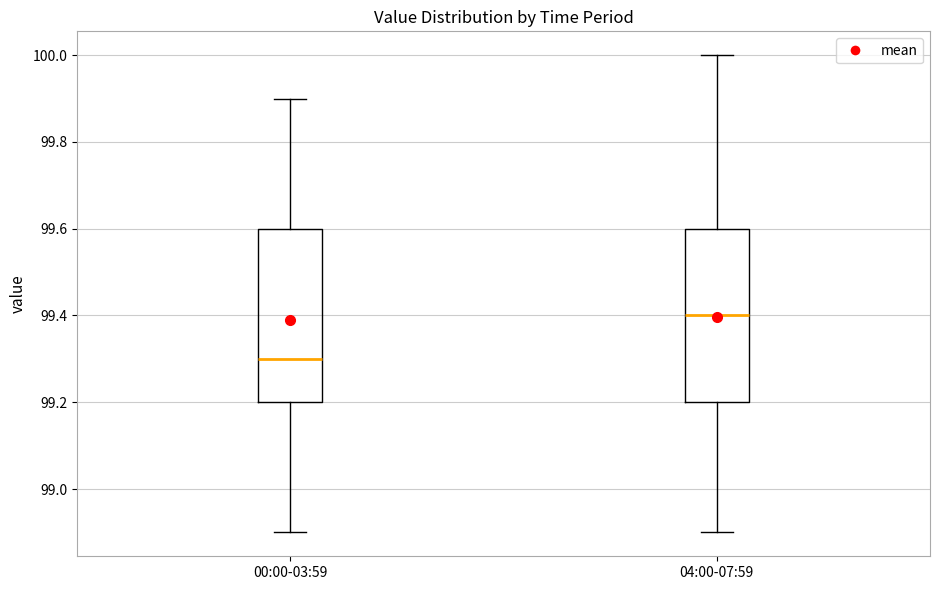

Reading left to right, read every box against the y-axis: the position of its median line, the range the box covers, and the ends of its whiskers. The values are not printed on the chart, so give them approximately, as read against the axis.

00:00-03:59: median 99.3, box 99.2 to 99.6, whiskers 98.9 to 99.9
04:00-07:59: median 99.4, box 99.2 to 99.6, whiskers 98.9 to 100.0